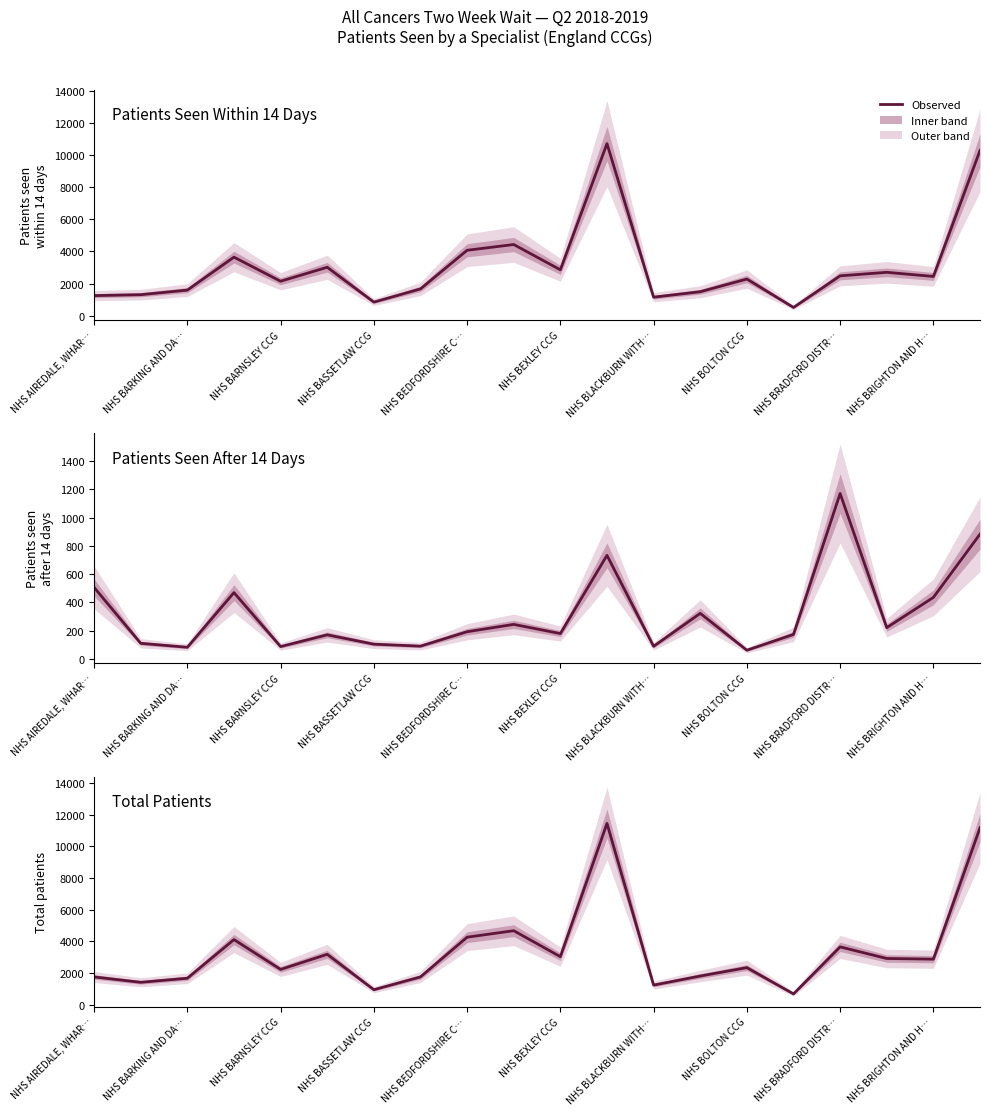

Rank the series by their maximum value, from highest to lowest.

Total Patients, Patients Seen Within 14 Days, Patients Seen After 14 Days